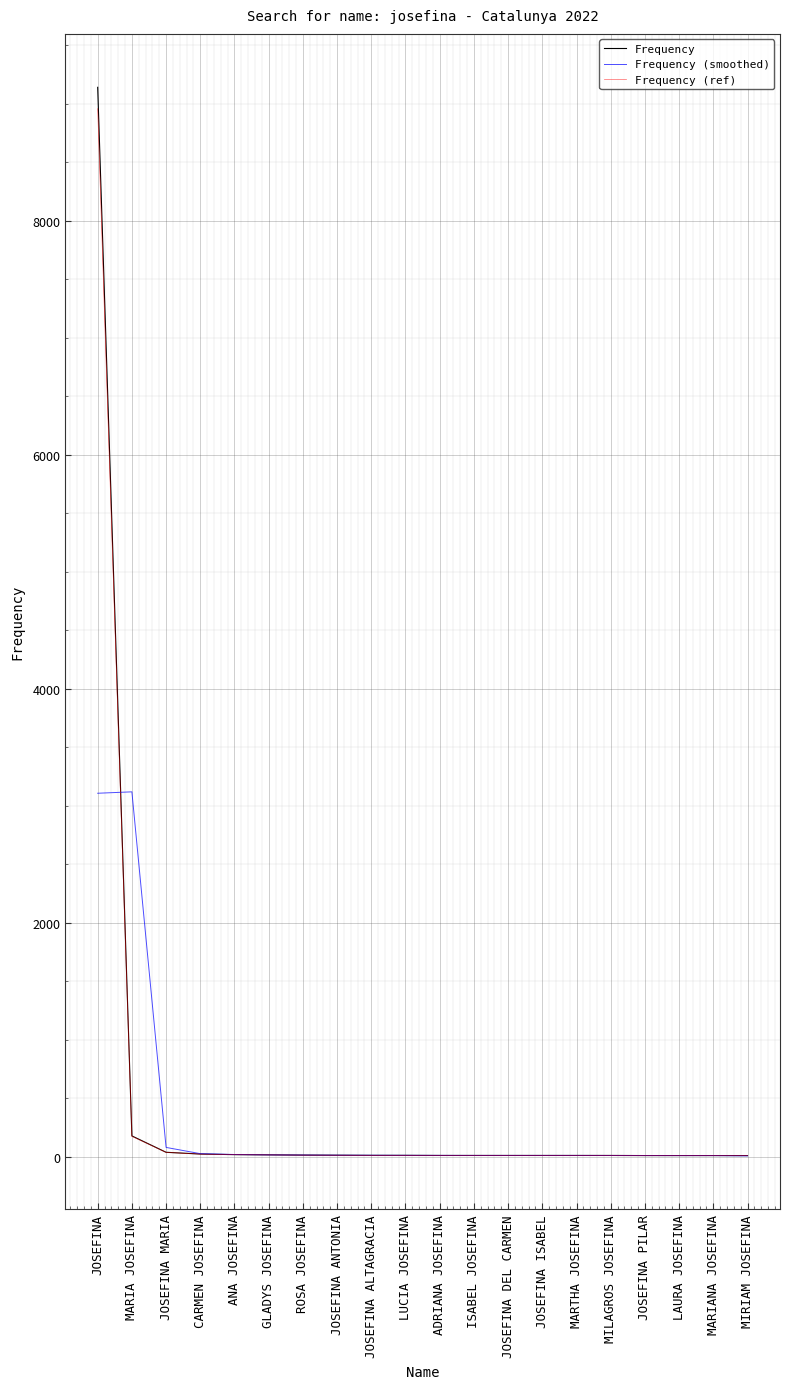

At which category is the sum across all series the highest?

JOSEFINA